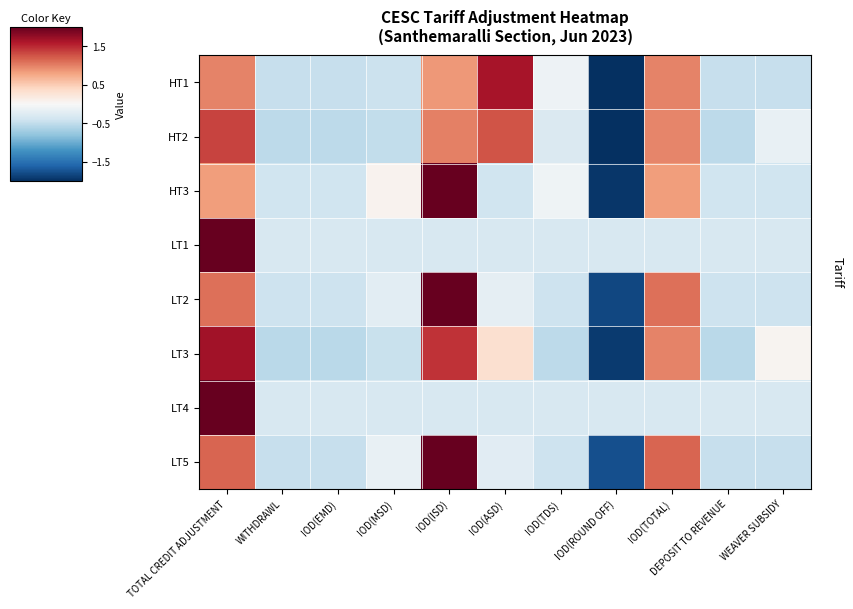

List the series in order of their peak value, lowest first.

HT2, HT1, LT3, HT3, LT1, LT2, LT4, LT5